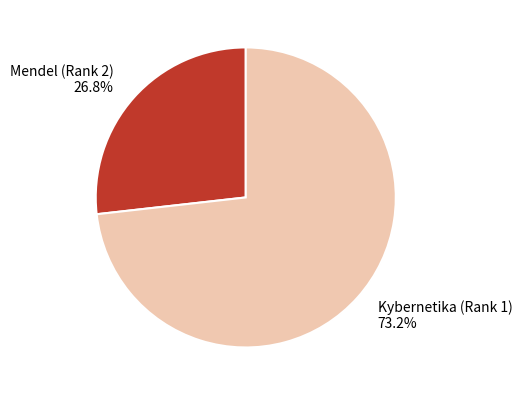

How many segments does this pie chart have?

2